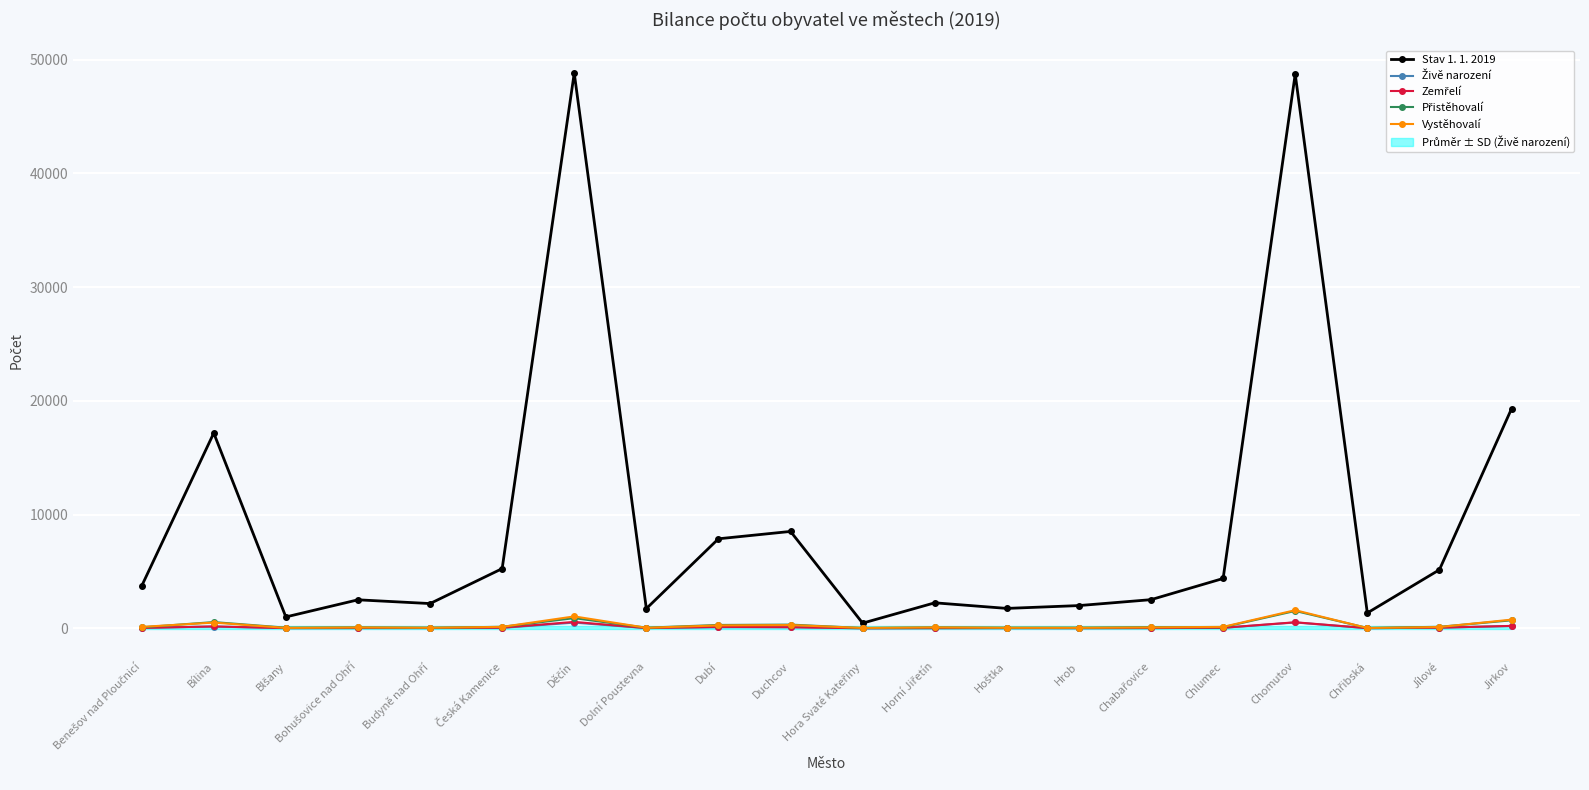

Rank the categories by Zemřelí value from lowest to highest.

Hora Svaté Kateřiny, Chřibská, Hrob, Horní Jiřetín, Blšany, Dolní Poustevna, Hoštka, Chabařovice, Bohušovice nad Ohří, Budyně nad Ohří, Benešov nad Ploučnicí, Chlumec, Jílové, Česká Kamenice, Duchcov, Dubí, Bílina, Jirkov, Chomutov, Děčín